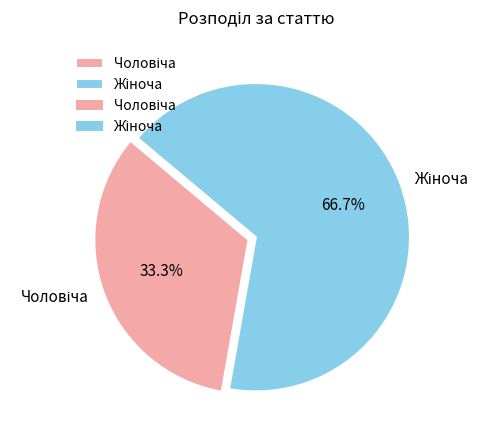

Does any single category account for the majority?

Yes